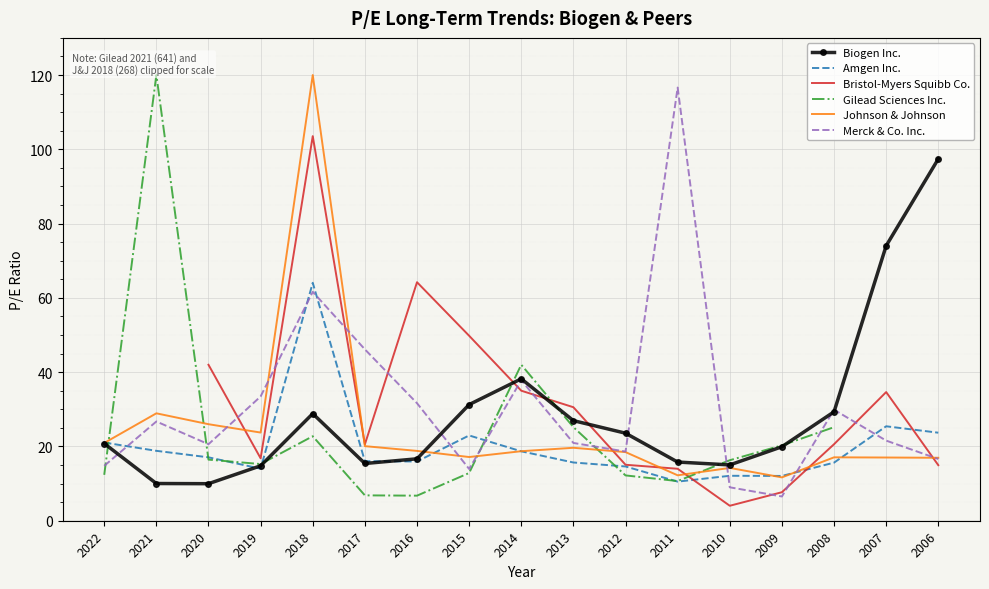

What are all the series names shown in the legend?

Biogen Inc., Amgen Inc., Bristol-Myers Squibb Co., Gilead Sciences Inc., Johnson & Johnson, Merck & Co. Inc.